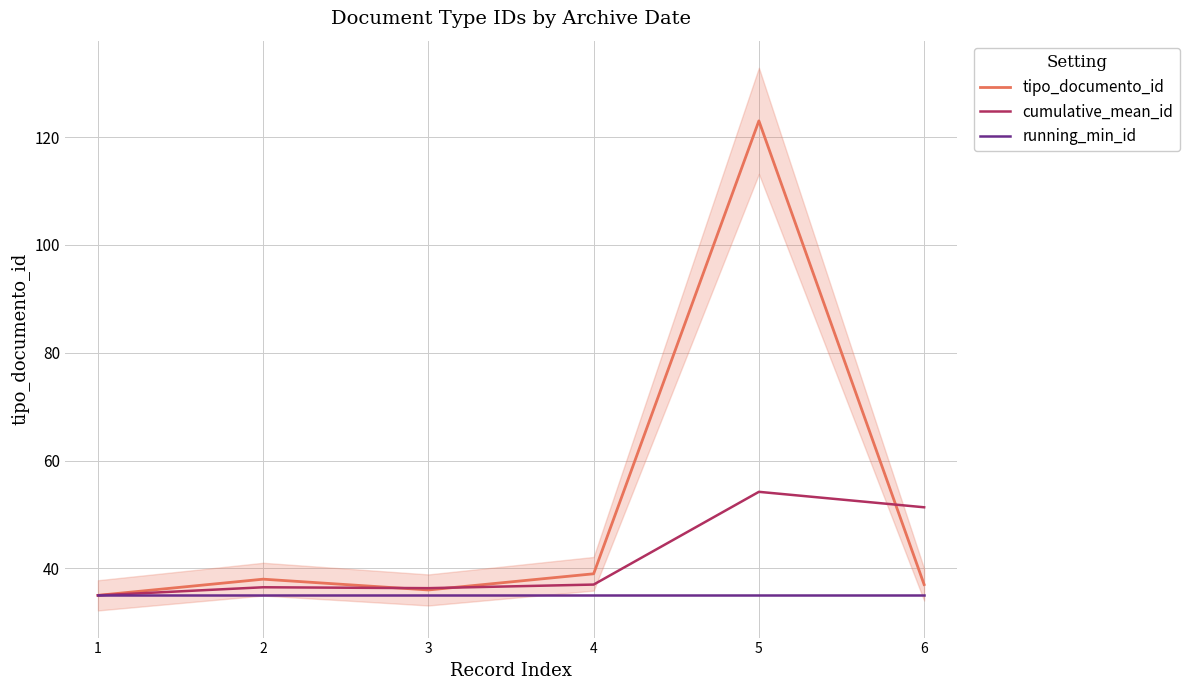

True or false: running_min_id has a value of 57.5 at 2.

False